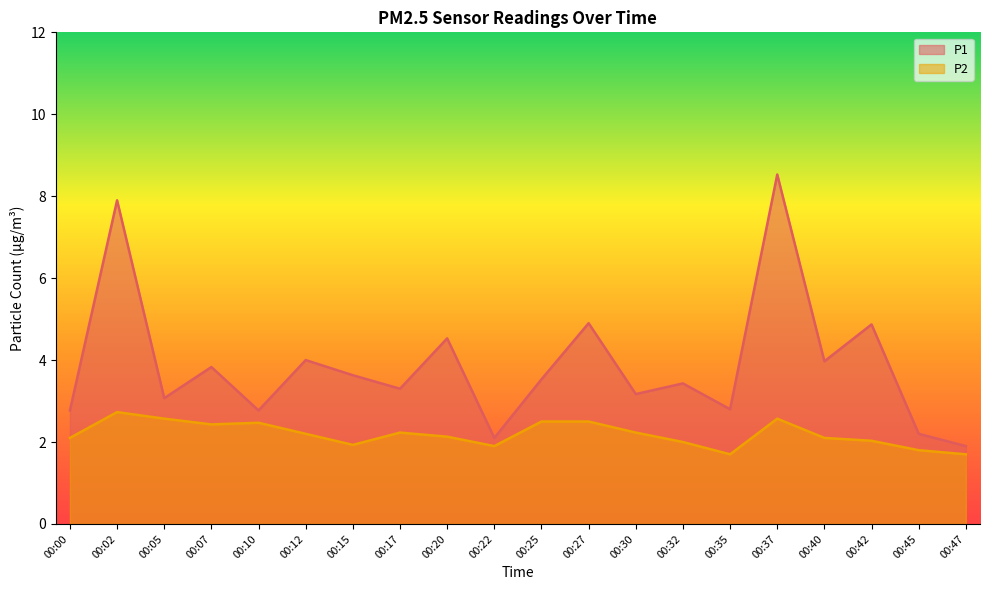

What is the difference between the P2 values at 00:42 and 00:07?

0.4